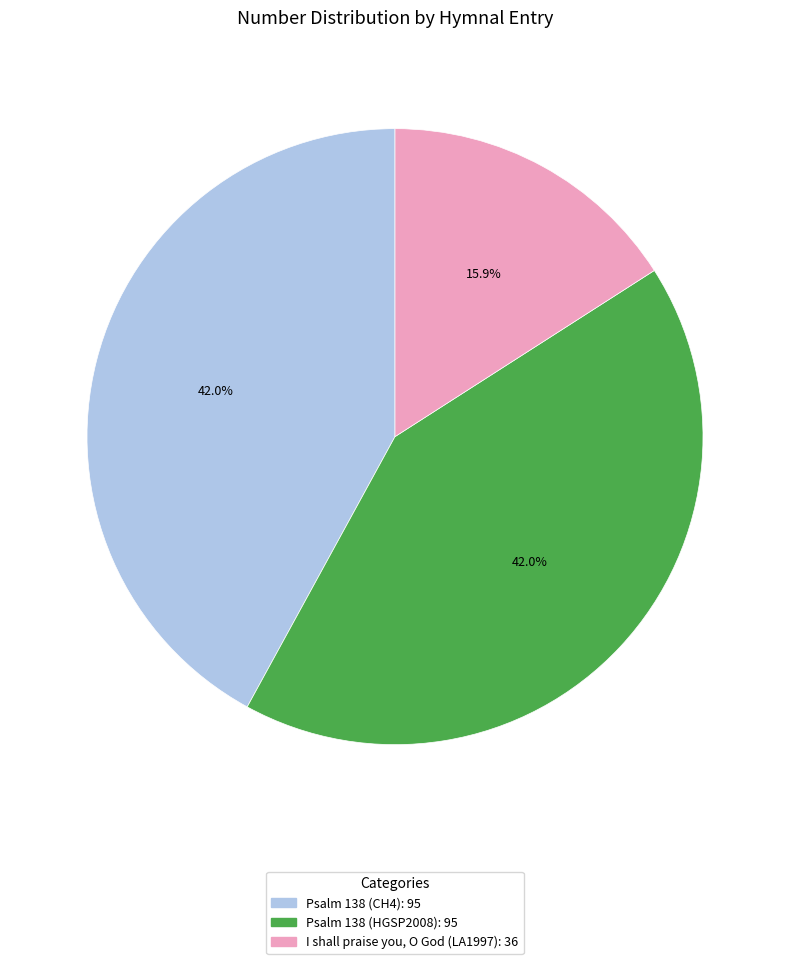

To the nearest percent, what is the average slice percentage?

33%